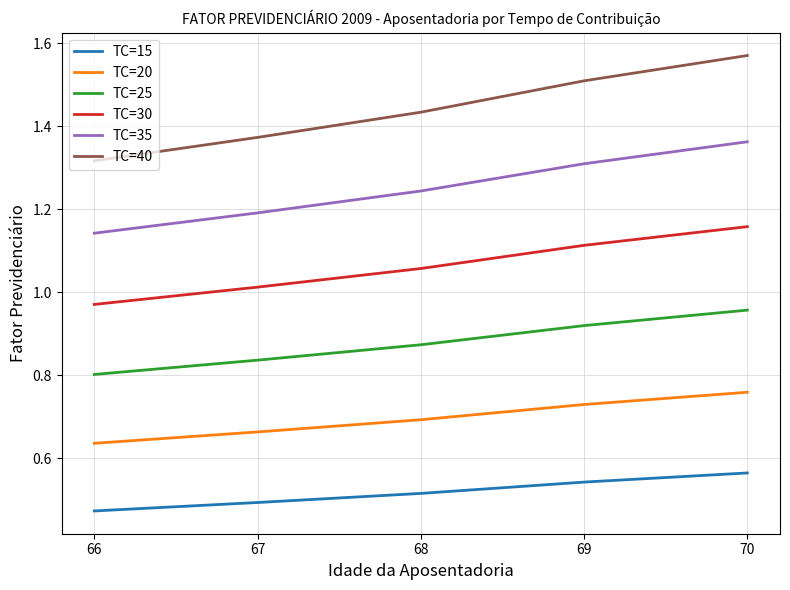

What is the difference between the maximum and minimum values in the TC=30 series?

0.2